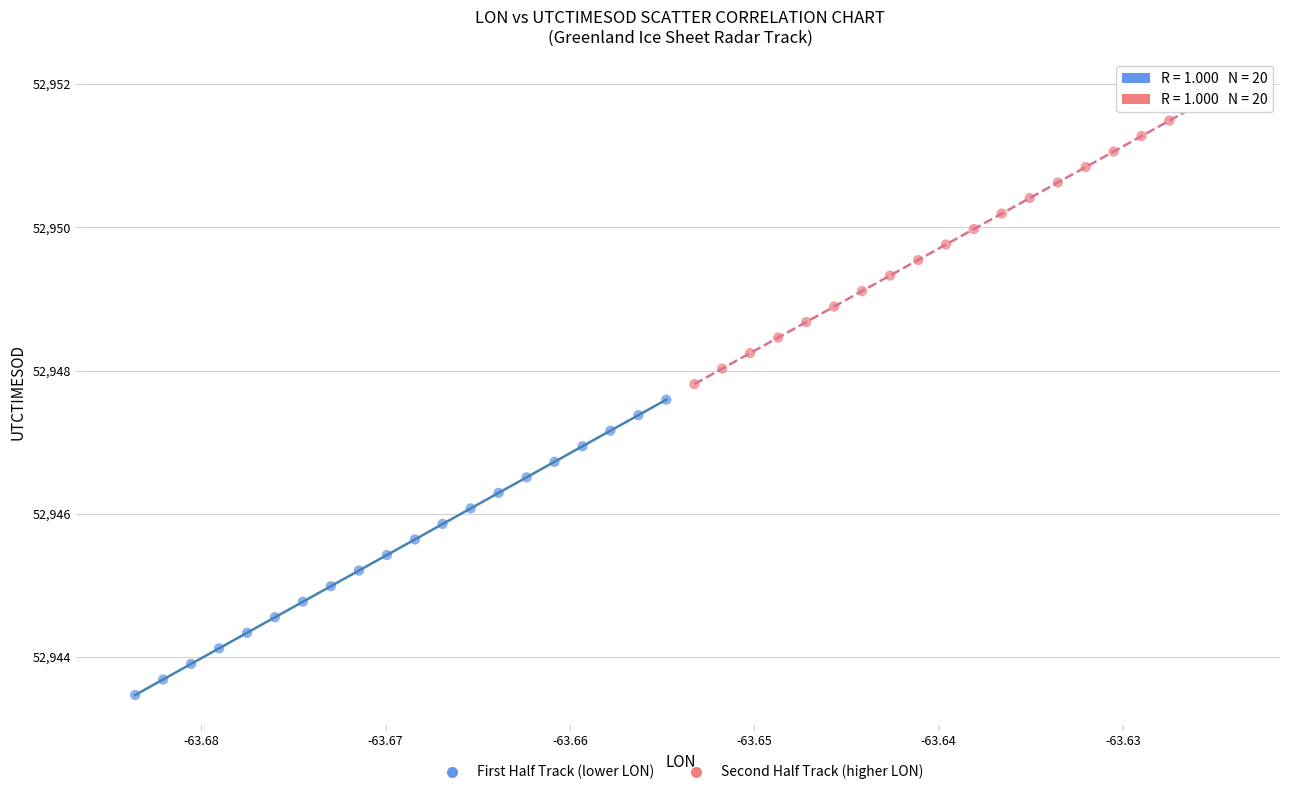

Which series reaches the minimum Y coordinate?

First Half Track (lower LON)